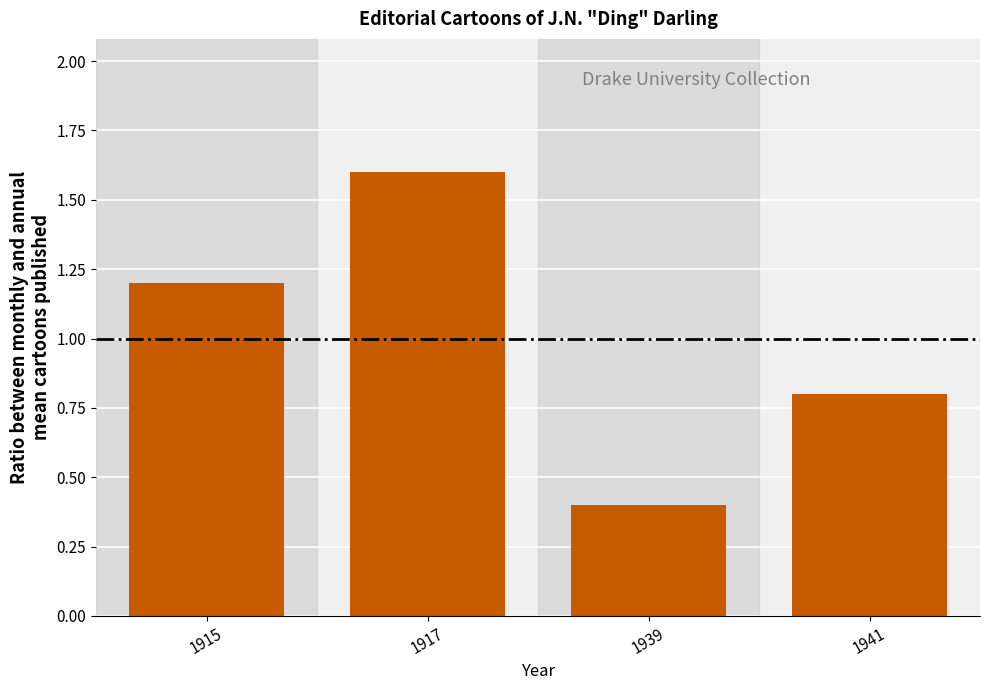

How many values are between 0 and 1?

2